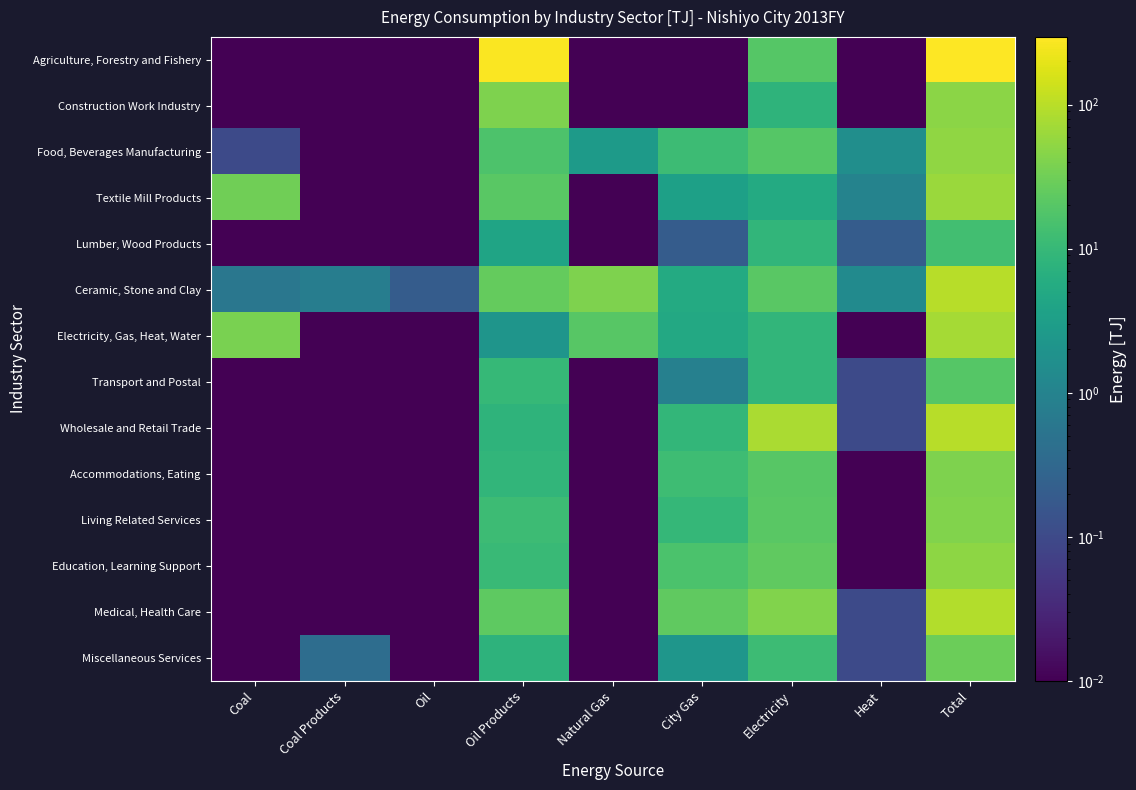

How many distinct data groups are displayed?

14